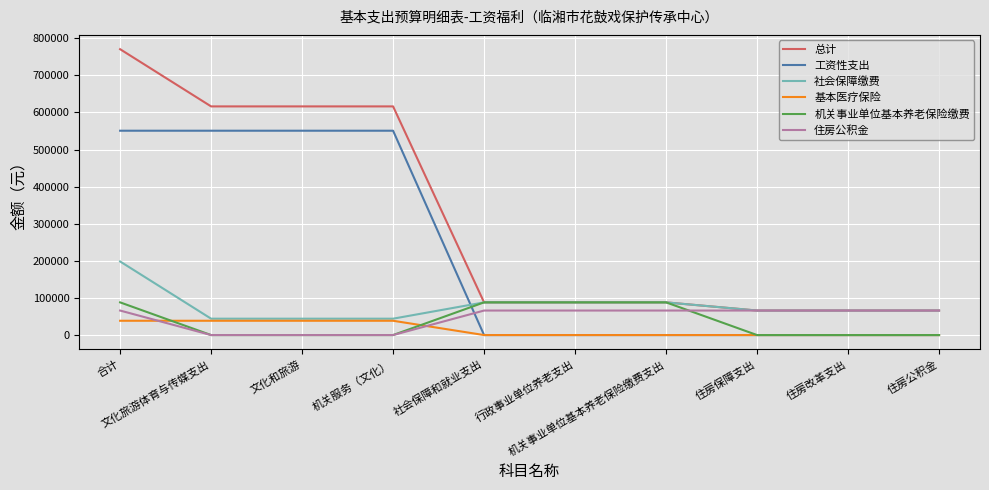

Is the value of 机关事业单位基本养老保险缴费 at 机关服务（文化） greater than the value of 总计 at 社会保障和就业支出?

No